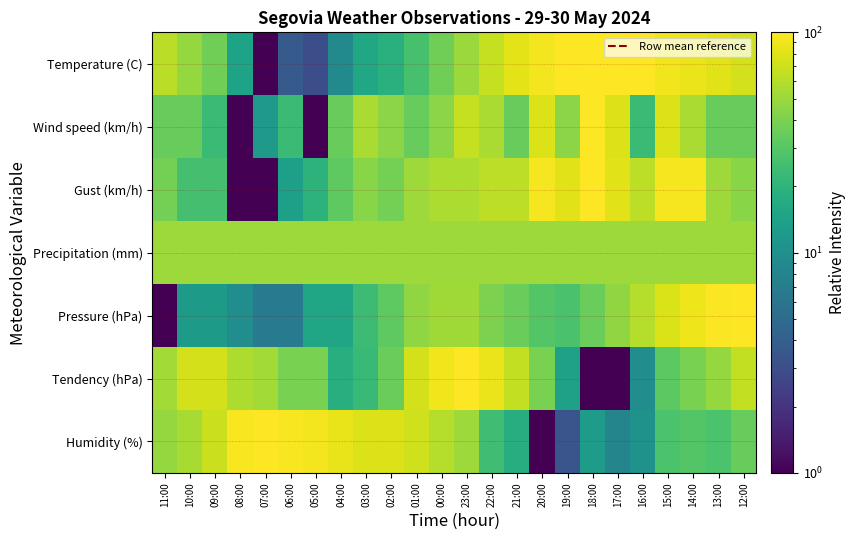

What is the smallest value displayed?

1.0